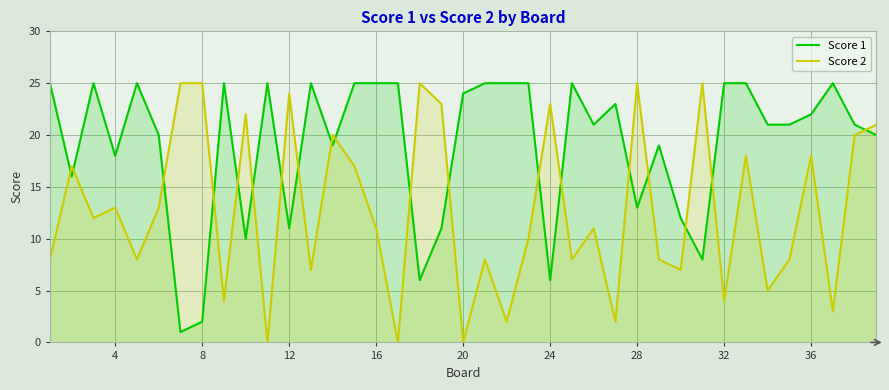

What is the maximum value shown in the chart?

25